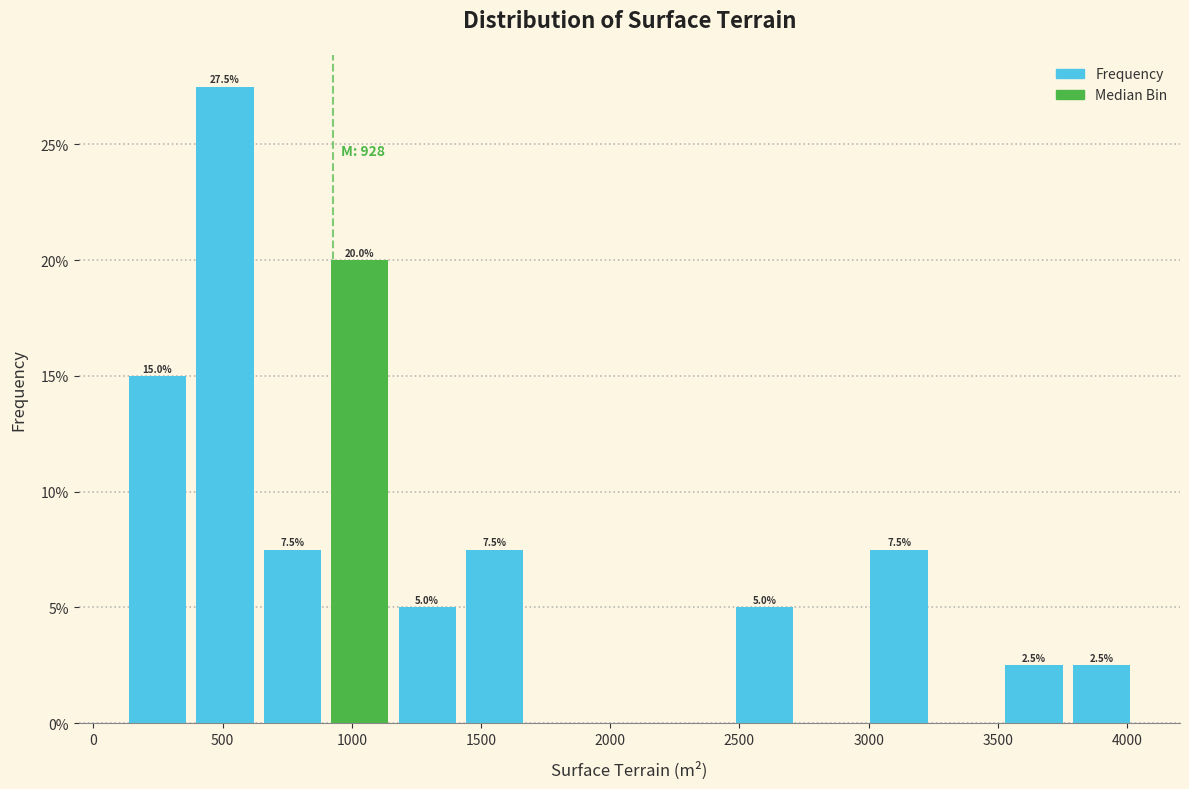

Over which range of the x-axis is the bar tallest?

400 to 650